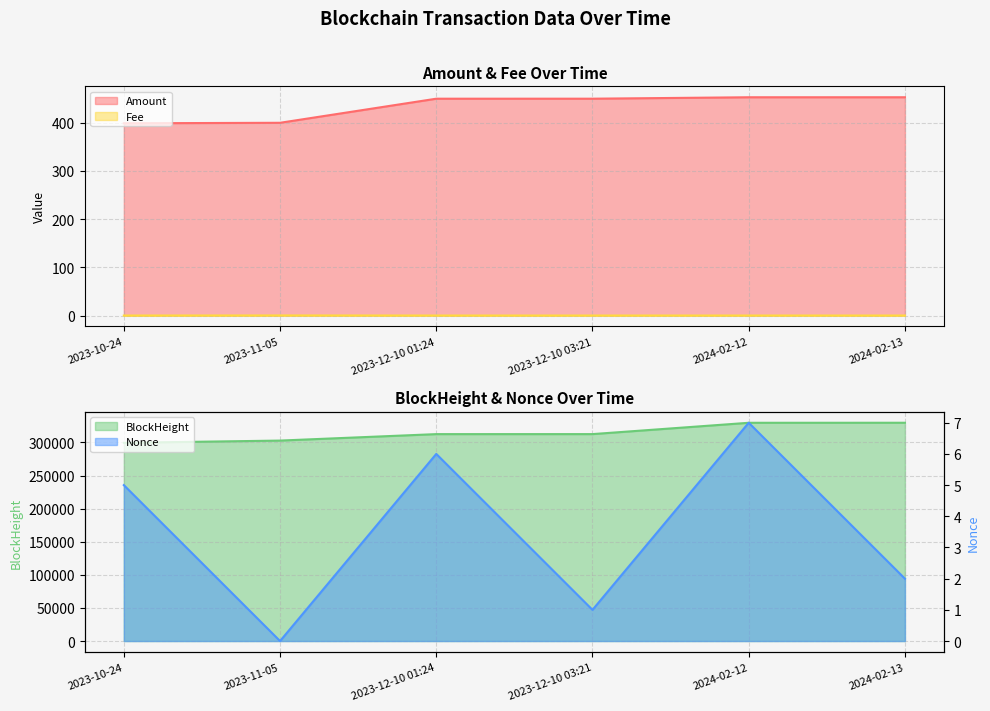

What is the approximate value of Amount at 2023-12-10 03:21?

450.0